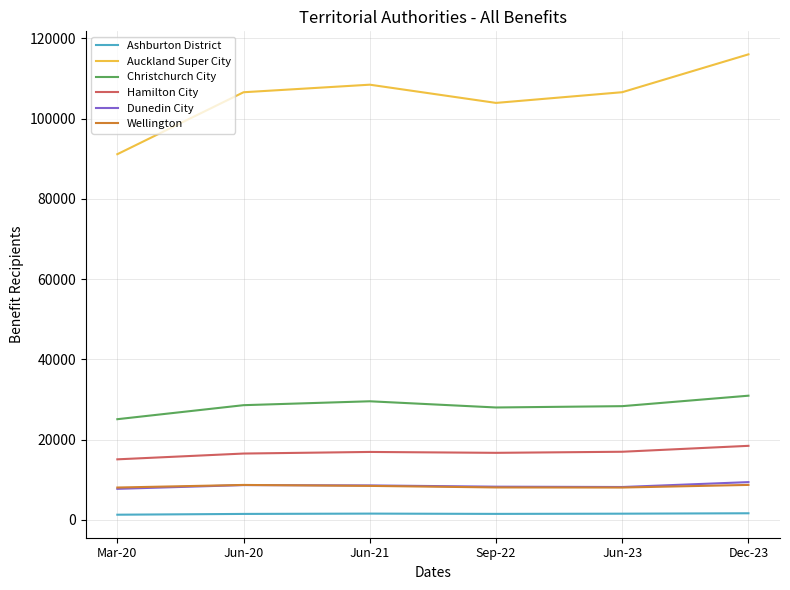

What is the difference between the maximum and minimum values in the Hamilton City series?

3366